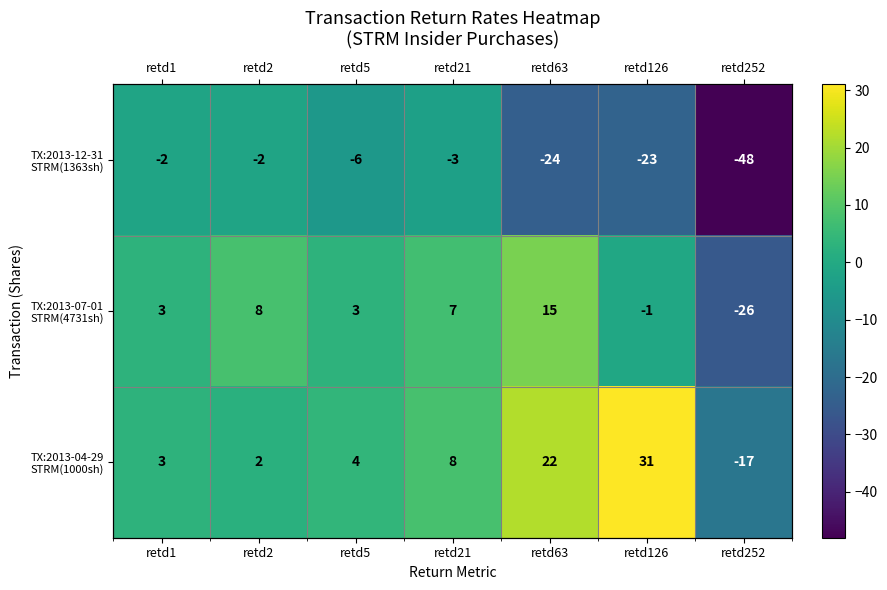

List the series in order of their peak value, lowest first.

TX:2013-12-31 STRM(1363sh), TX:2013-07-01 STRM(4731sh), TX:2013-04-29 STRM(1000sh)